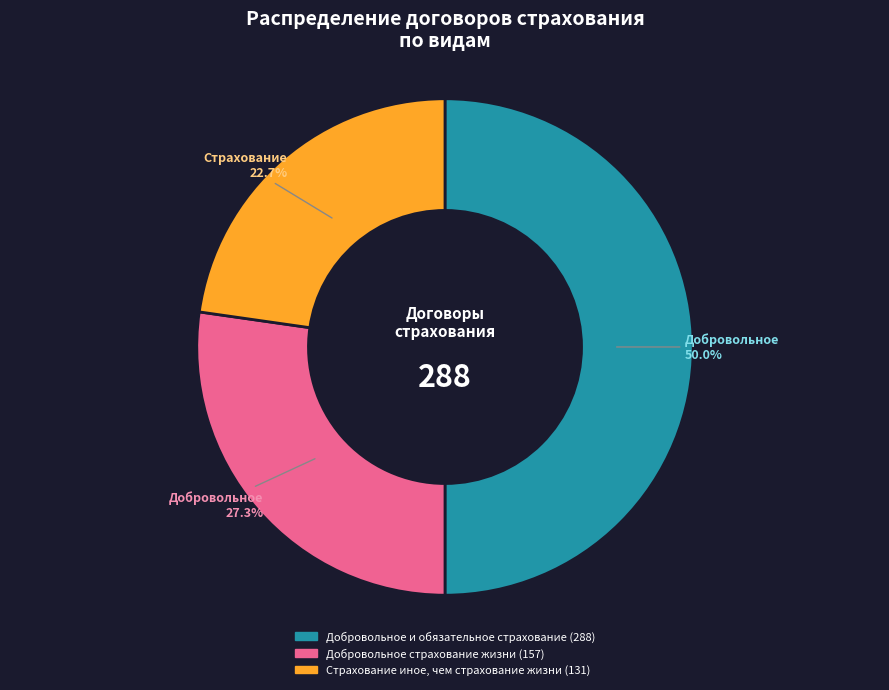

To the nearest percent, what percentage of the pie is Страхование иное, чем страхование жизни?

23%